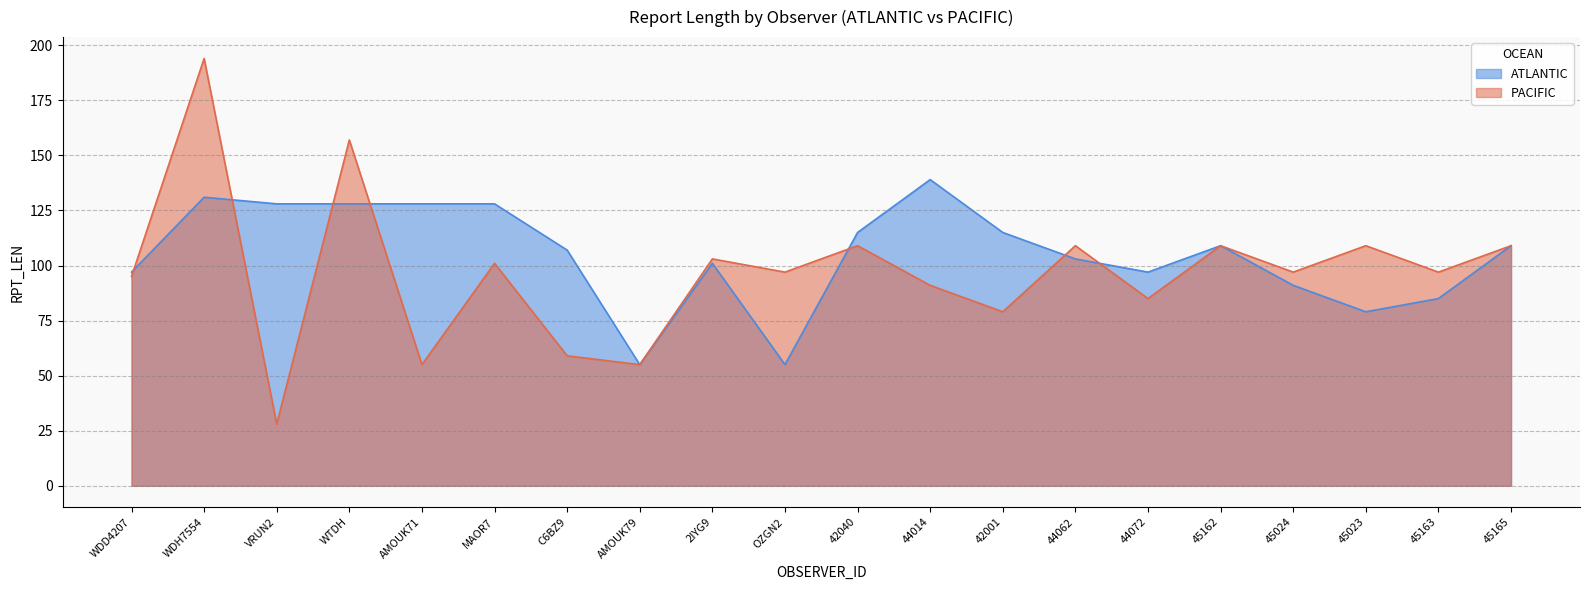

True or false: ATLANTIC and PACIFIC intersect in this chart.

True